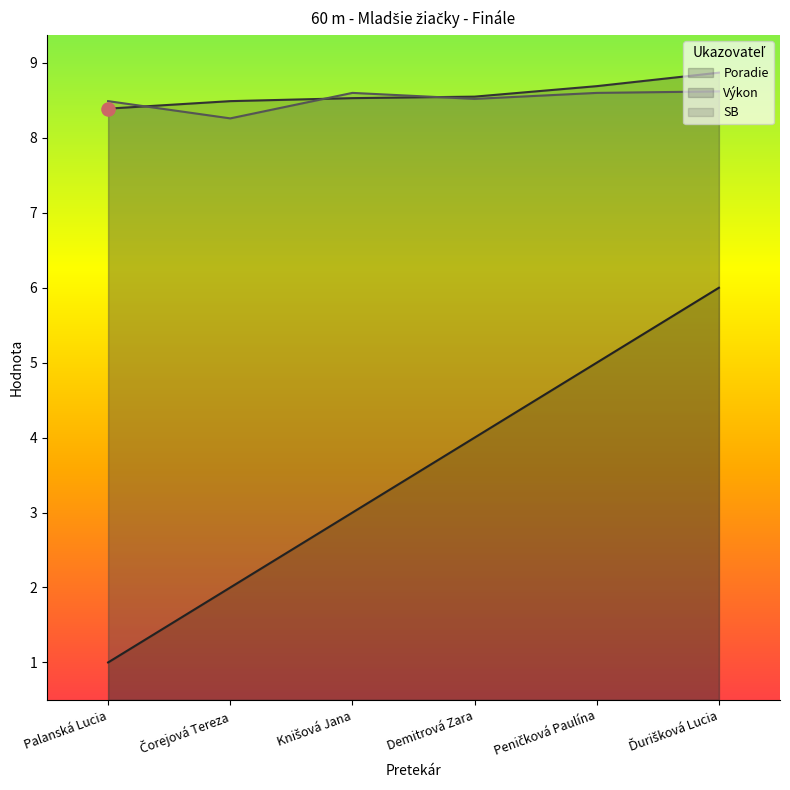

What are all the series names shown in the legend?

Poradie, Výkon, SB